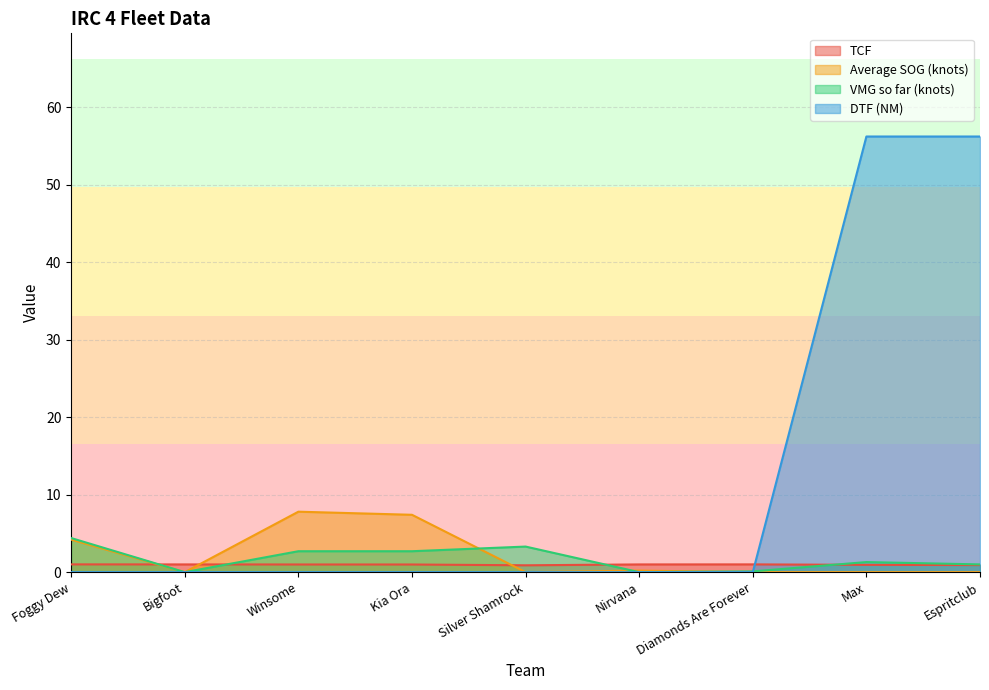

Which series has the widest spread of values?

DTF (NM)